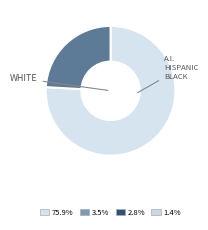

Count the number of slices in the pie.

2